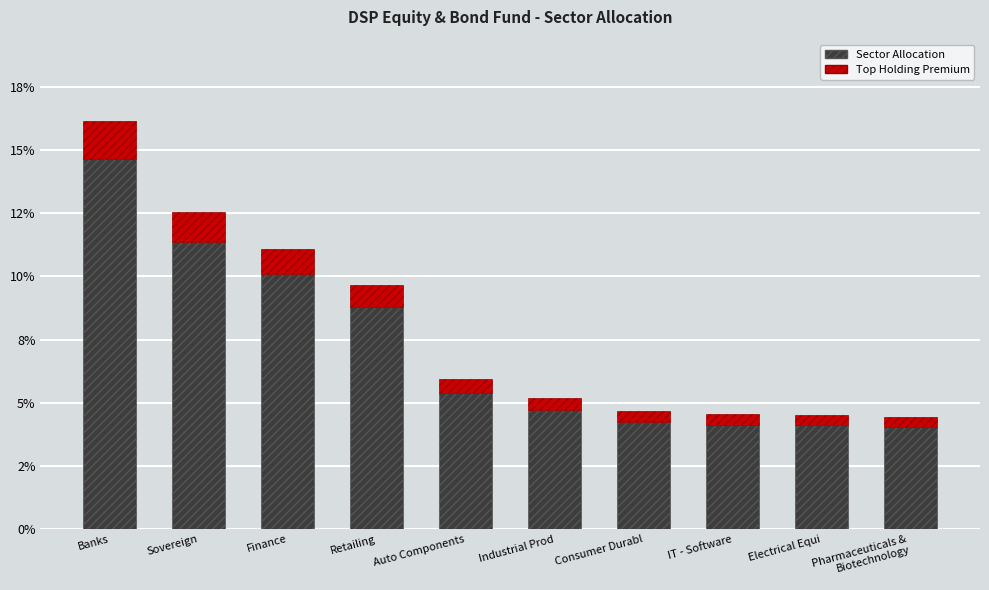

What are all the series names shown in the legend?

Sector Allocation, Top Holding Premium